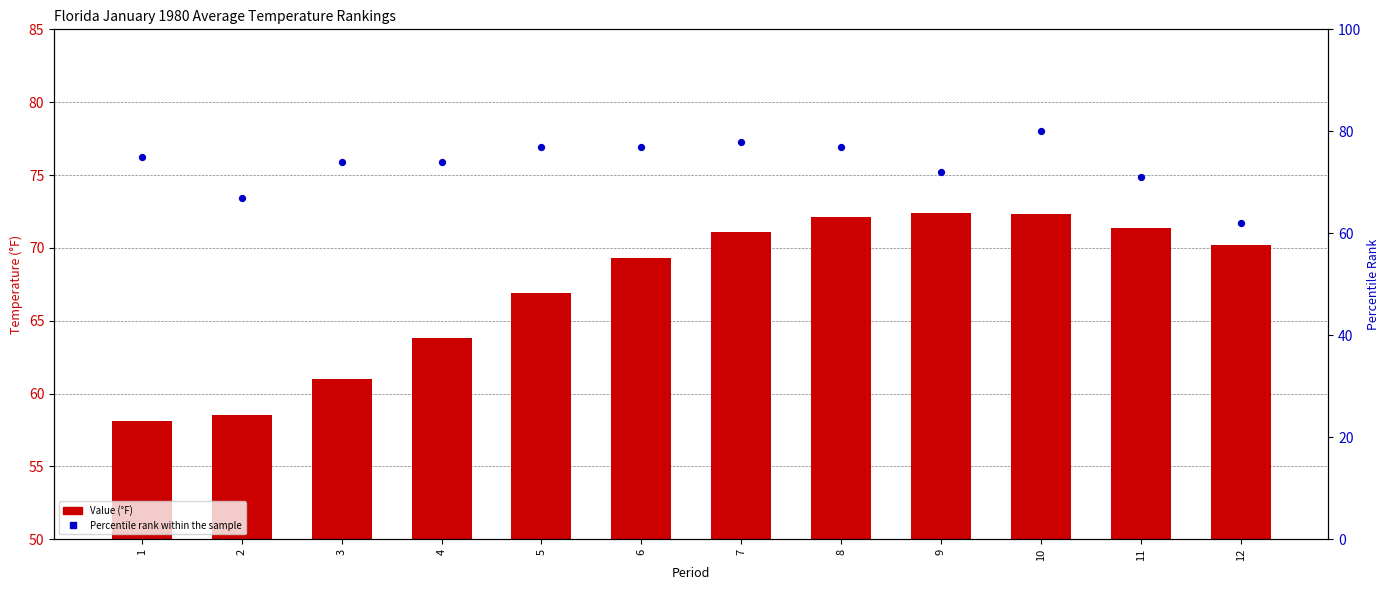

Which series reaches the minimum Y coordinate?

Value (°F)